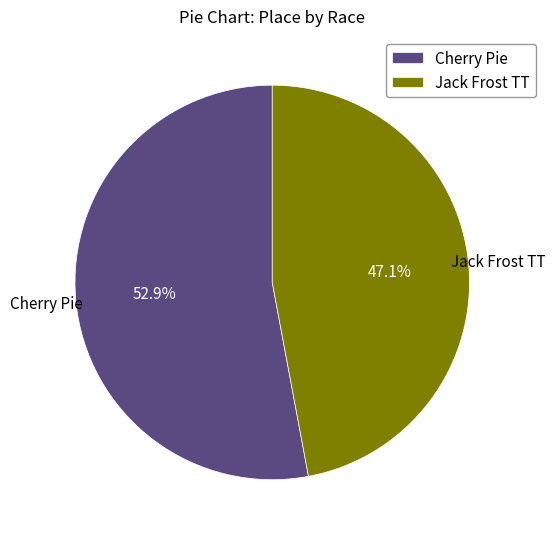

What percentage do Jack Frost TT and Cherry Pie together represent?

100.0%